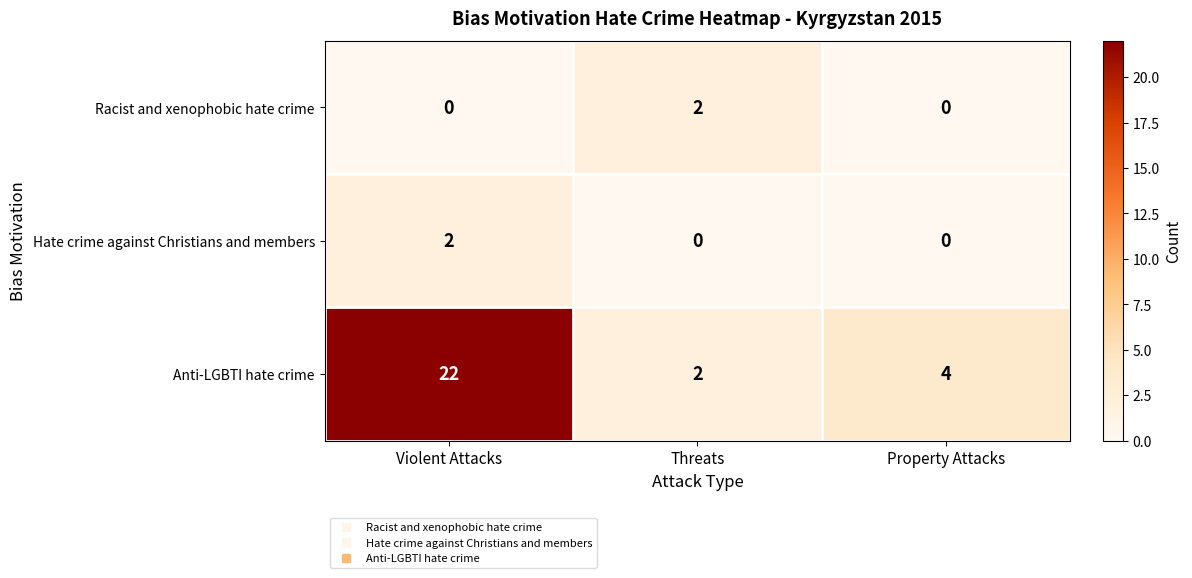

At which category does the chart reach its peak across all series?

Violent Attacks